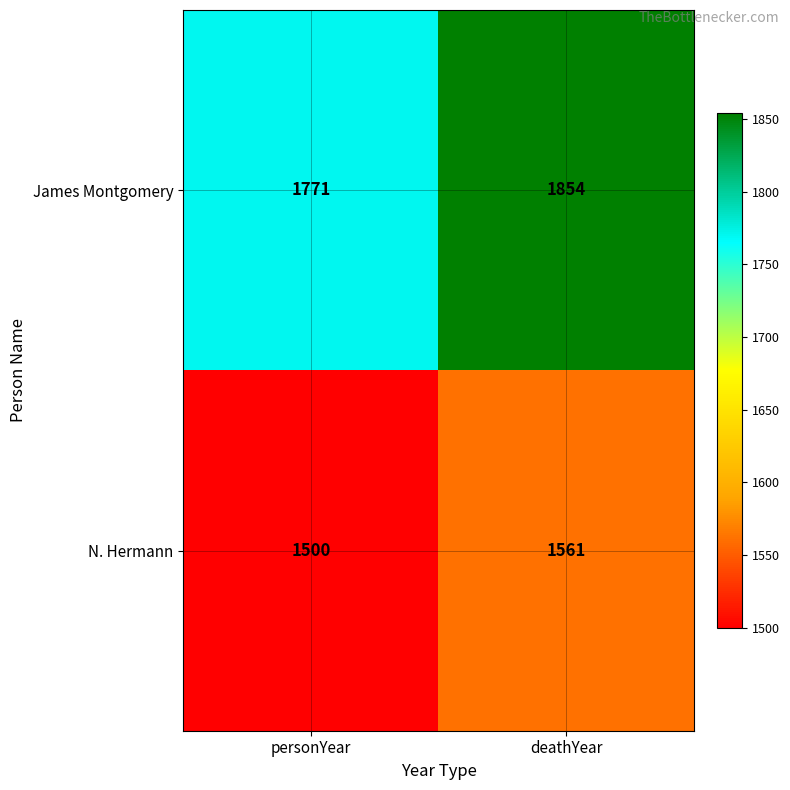

Is it true that N. Hermann equals 1561 at deathYear?

True